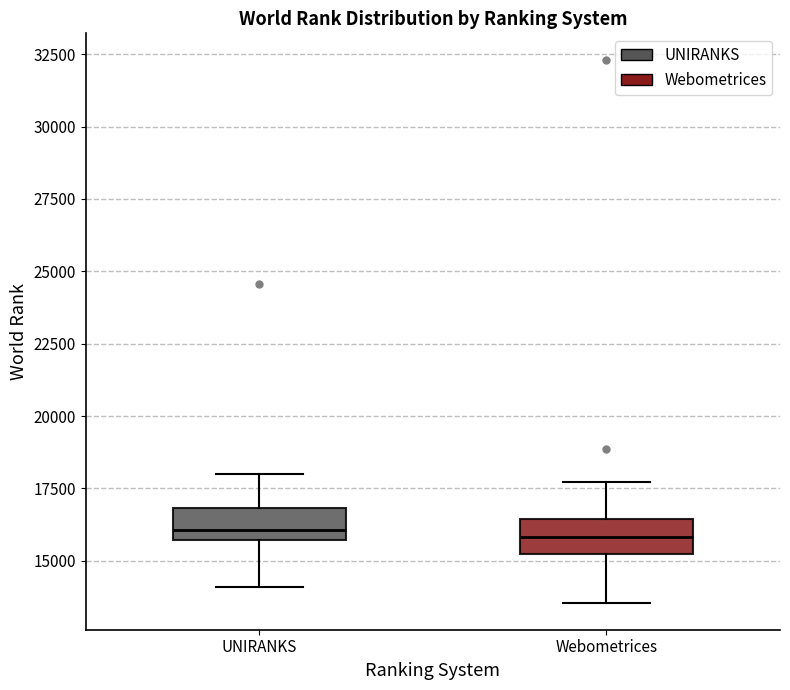

Where does the lower whisker of the box for Webometrices end on the y-axis? The values are not printed on the chart, so give them approximately, as read against the axis.

13500